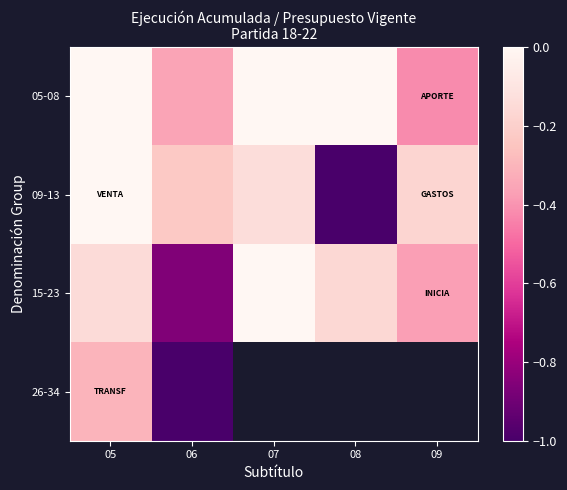

Rank the series by their maximum value, from highest to lowest.

15-23, 05-08, 09-13, 26-34